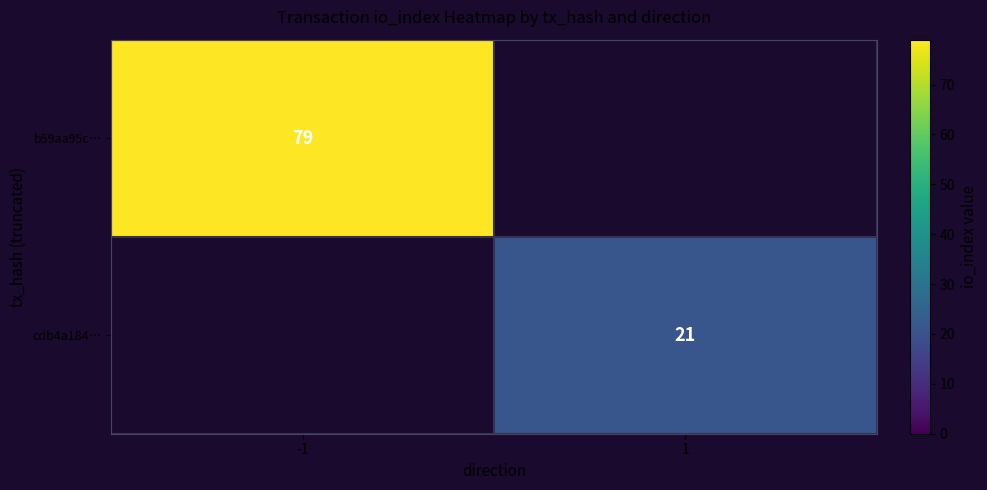

How many series are shown in this chart?

2